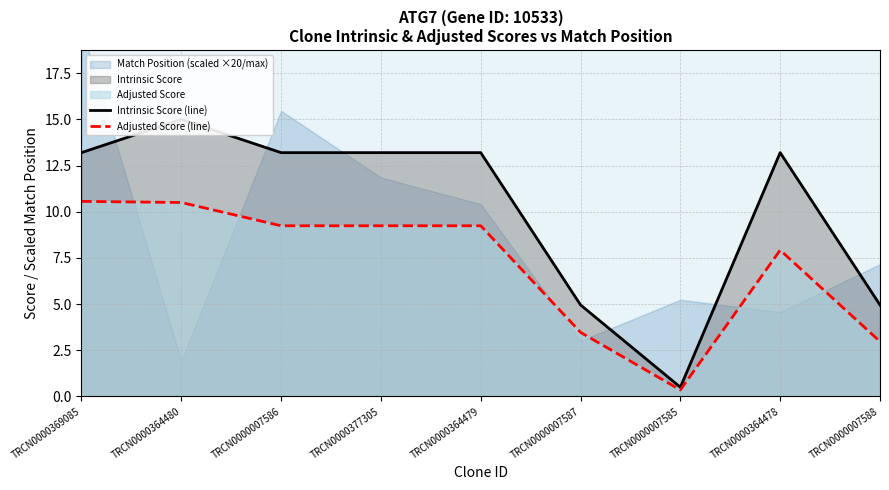

Which category has the lowest value in the Intrinsic Score (line) series?

TRCN0000007585